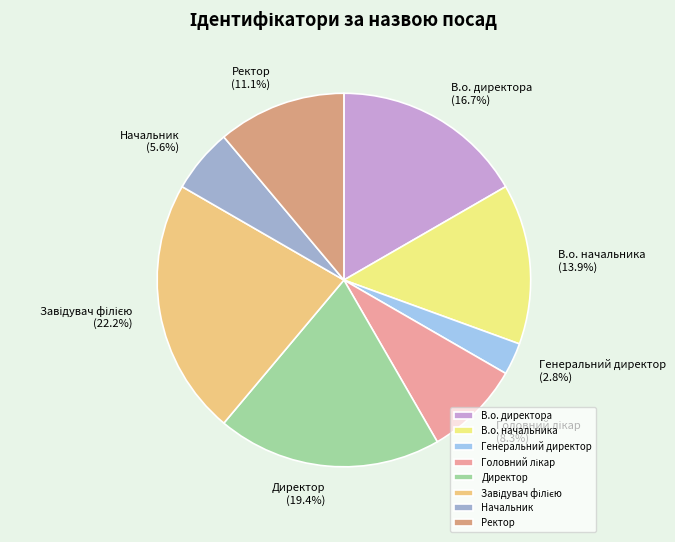

To the nearest percent, what is the difference between the largest and smallest slice percentages?

19%